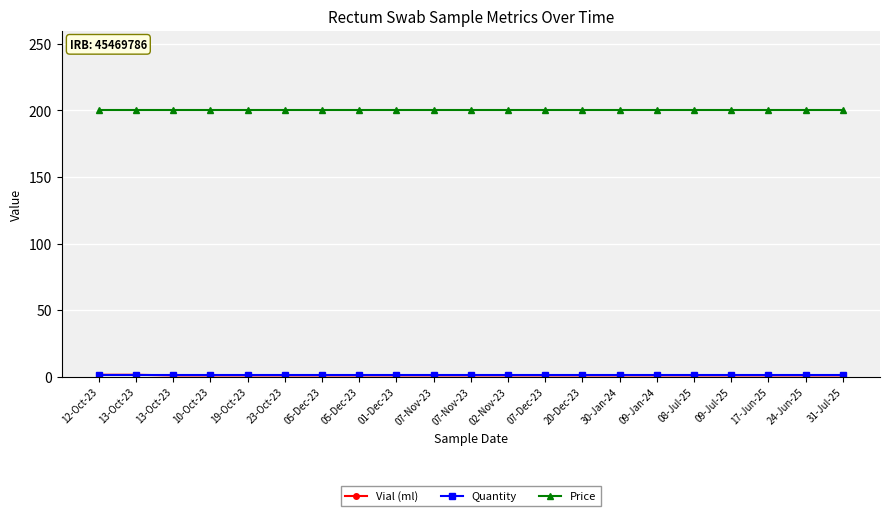

How many distinct data groups are displayed?

3